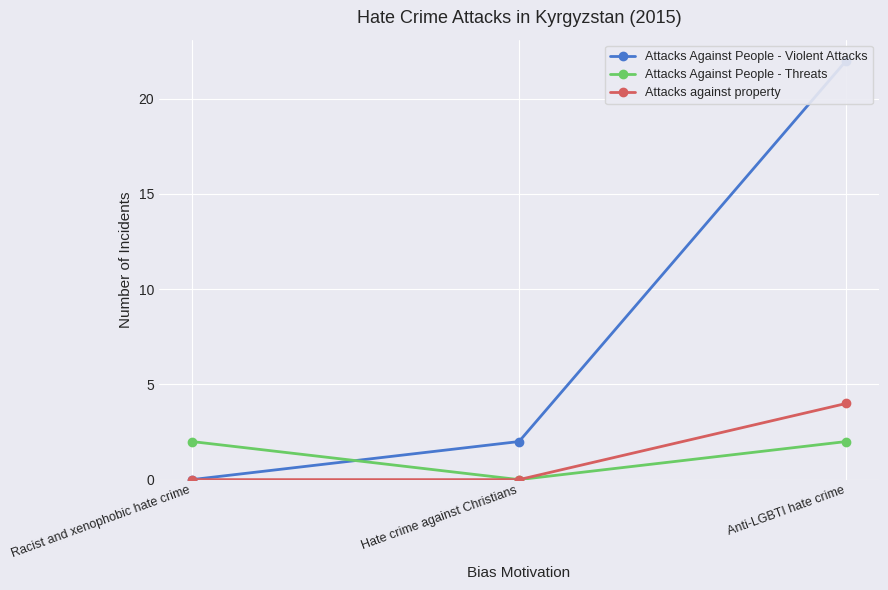

Where does the Attacks Against People - Violent Attacks series first go above 2?

Anti-LGBTI hate crime